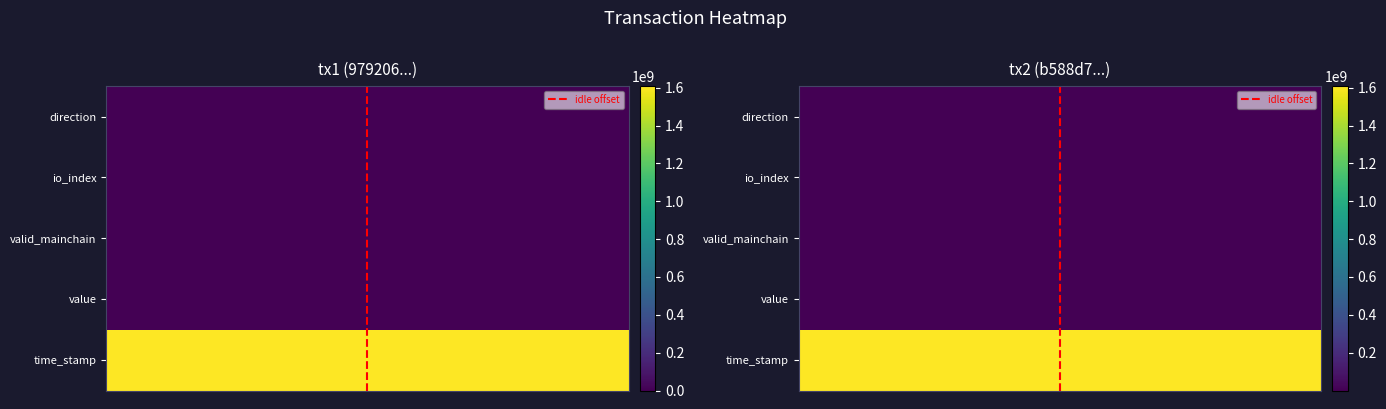

How many data points in 979206f6b49a68c12cc634df6f51dc5aab39691 are above 1?

2